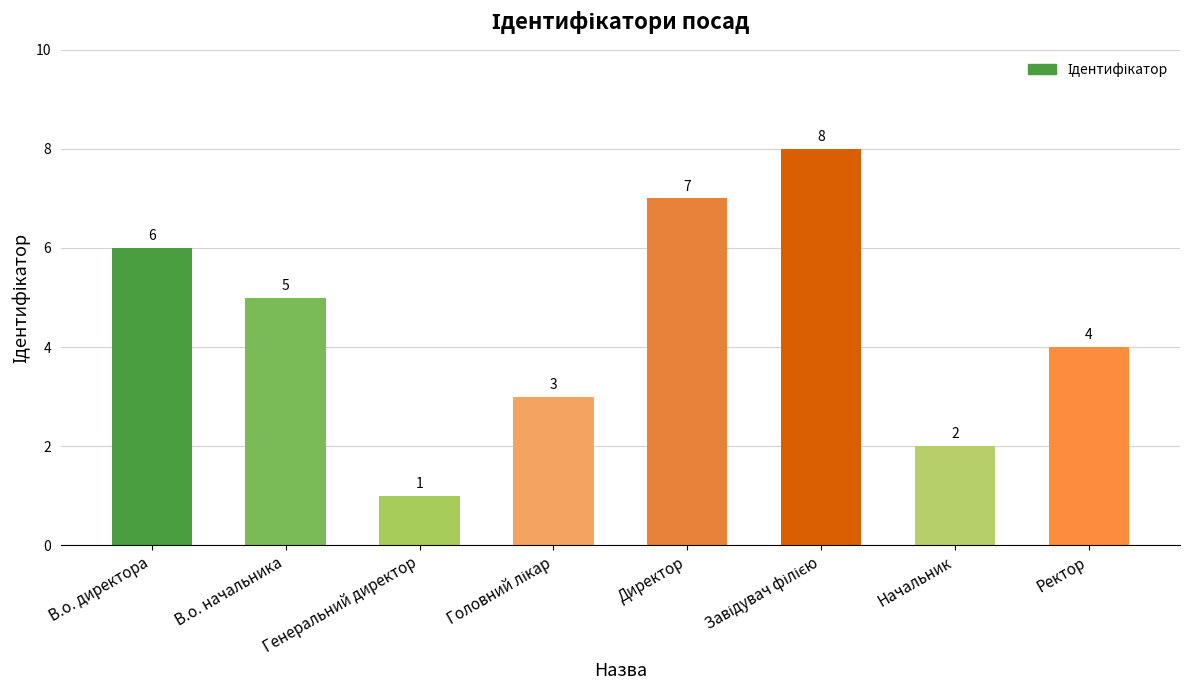

Which category has the lowest value across all series?

Генеральний директор